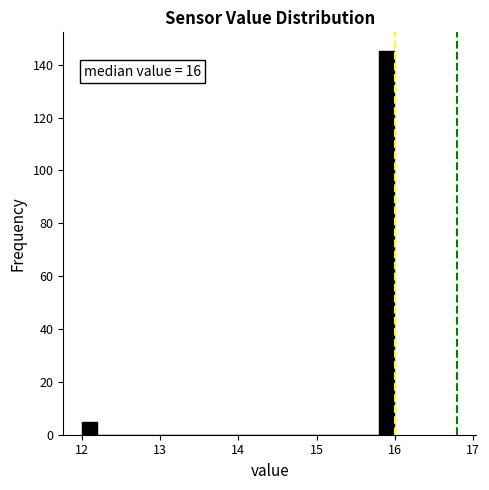

Around what value on the x-axis is the tallest bar? Give the approximate position of its centre, as read against the axis.

15.9